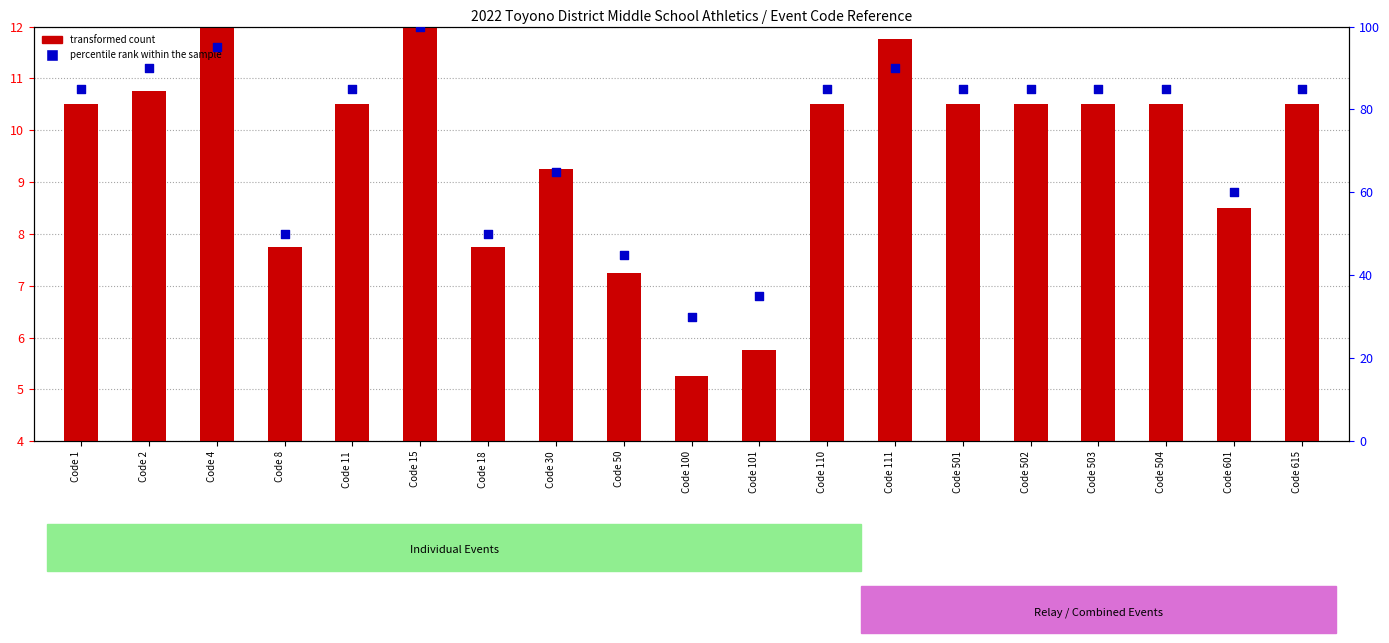

Which series contains the highest Y value?

percentile rank within the sample